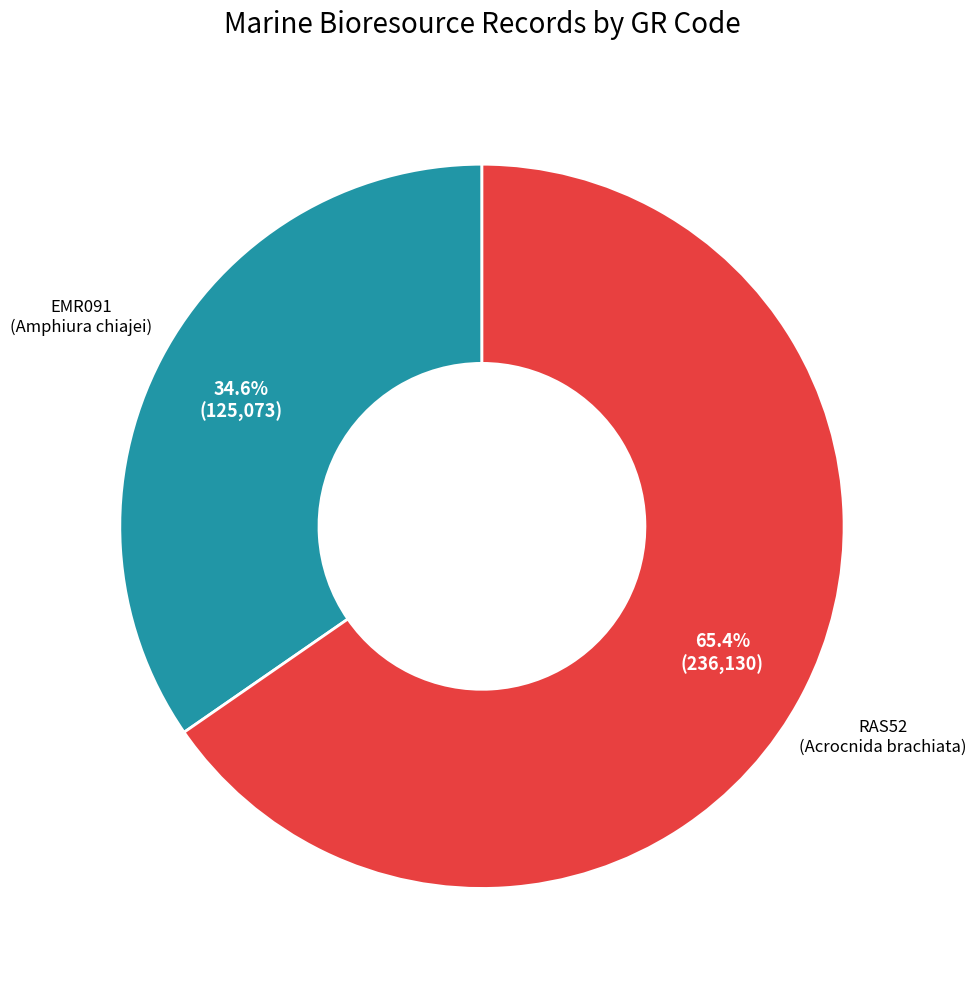

Is there any slice that represents more than half of the pie?

Yes